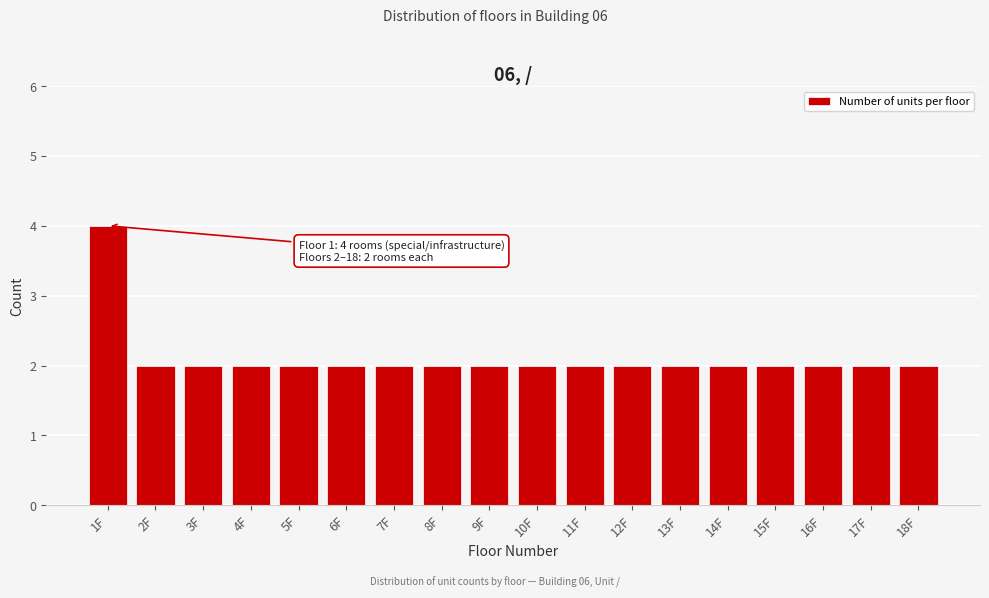

Reading left to right, list all the values displayed in this chart.

1F=4	2F=2	3F=2	4F=2	5F=2	6F=2	7F=2	8F=2	9F=2	10F=2	11F=2	12F=2	13F=2	14F=2	15F=2	16F=2	17F=2	18F=2